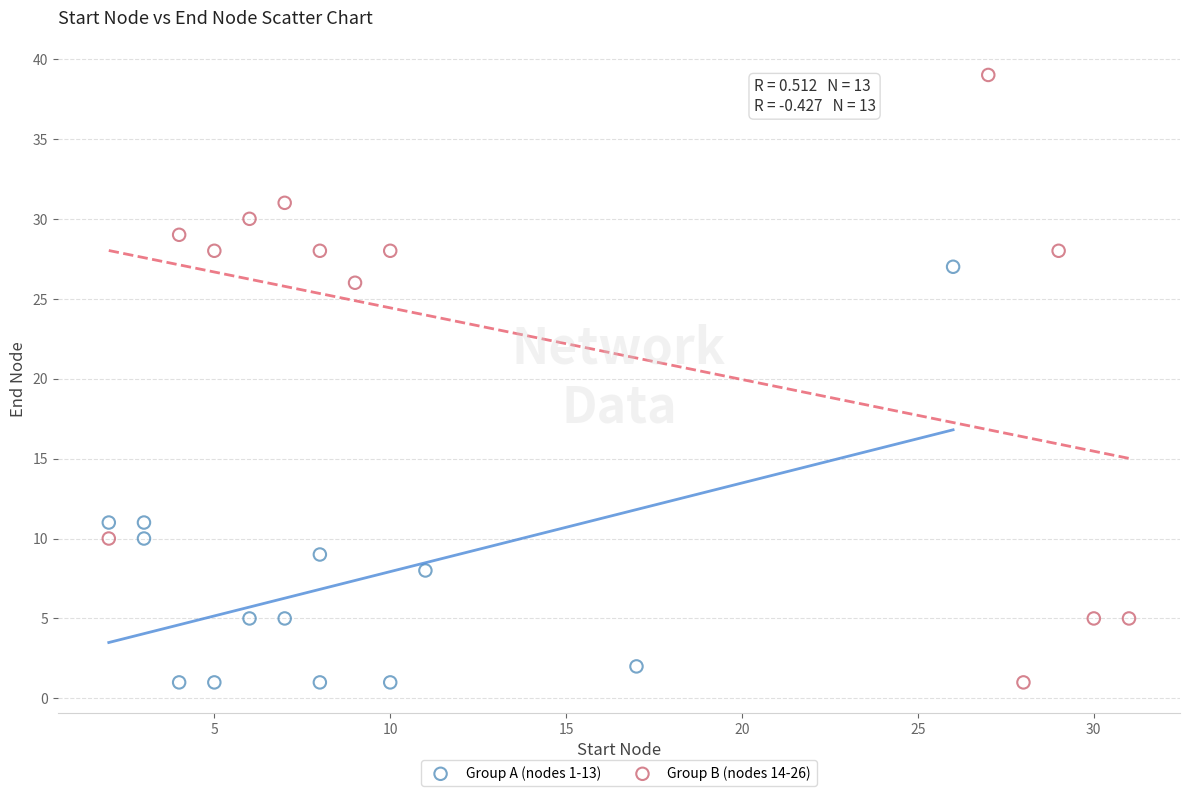

Which series has the widest spread of Y values?

Group B (nodes 14-26)